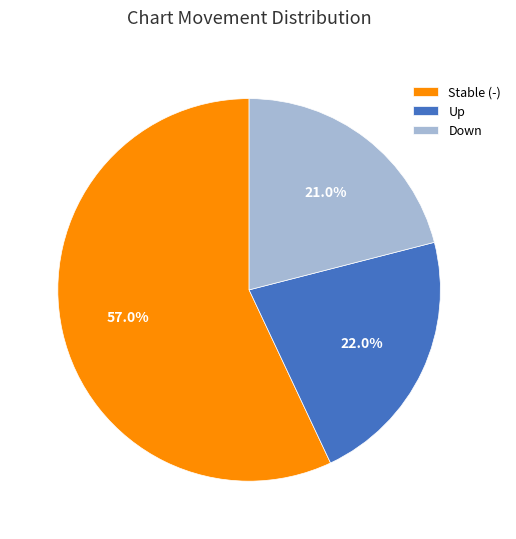

What is the majority slice?

Stable (-)